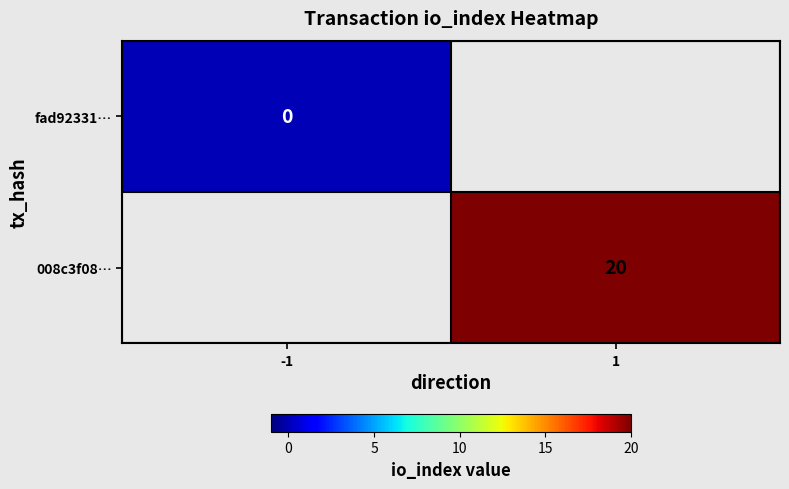

True or false: 008c3f08… has a value of 20 at 1.

True